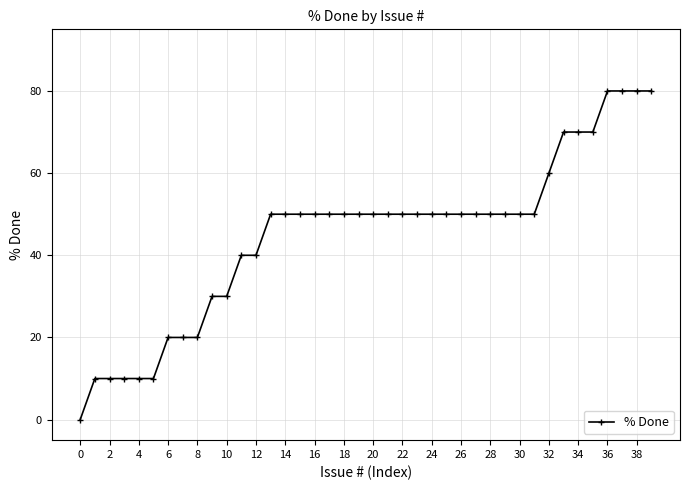

What is the average value?

45